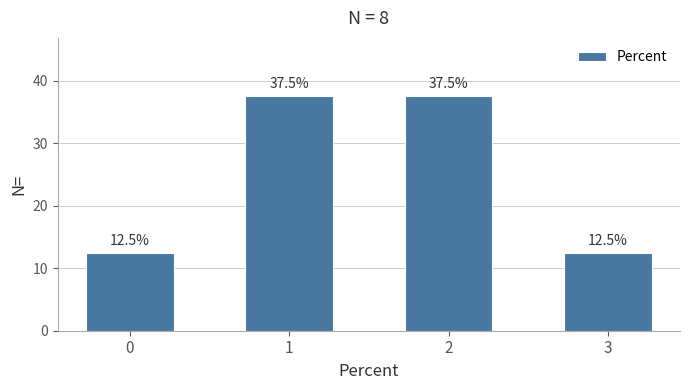

Count the number of categories in the chart.

4